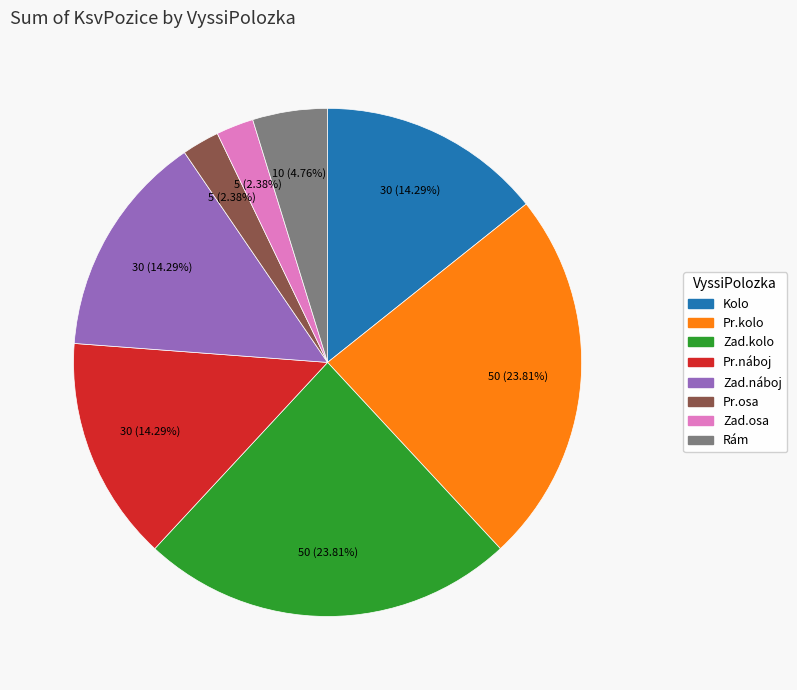

Combined, do Zad.náboj and Zad.kolo account for over 50%?

No